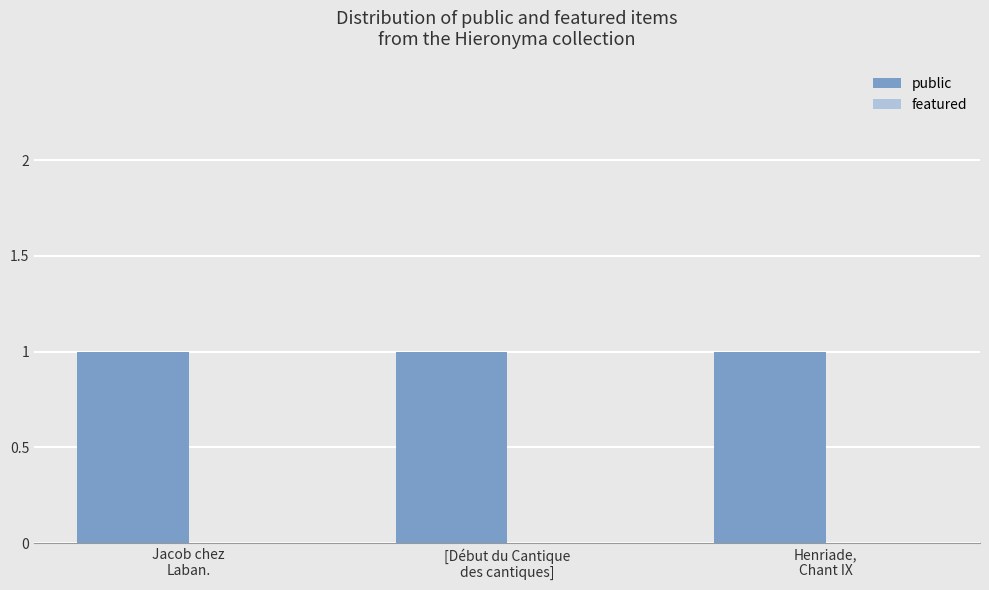

Reading left to right, what are all the values shown in this chart?

public: 1	1	1
featured: 0	0	0